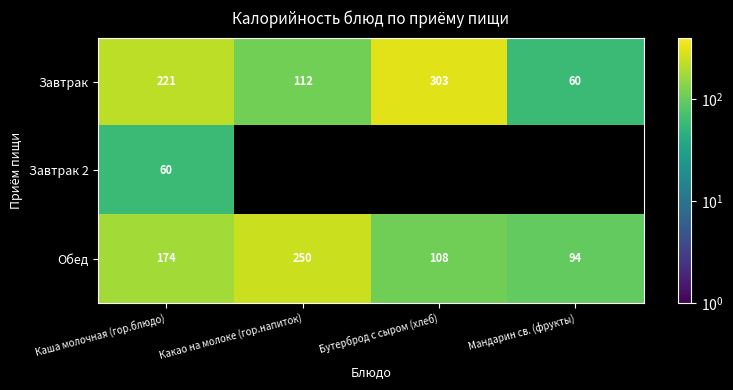

At which label does Обед reach its minimum?

Мандарин св. (фрукты)